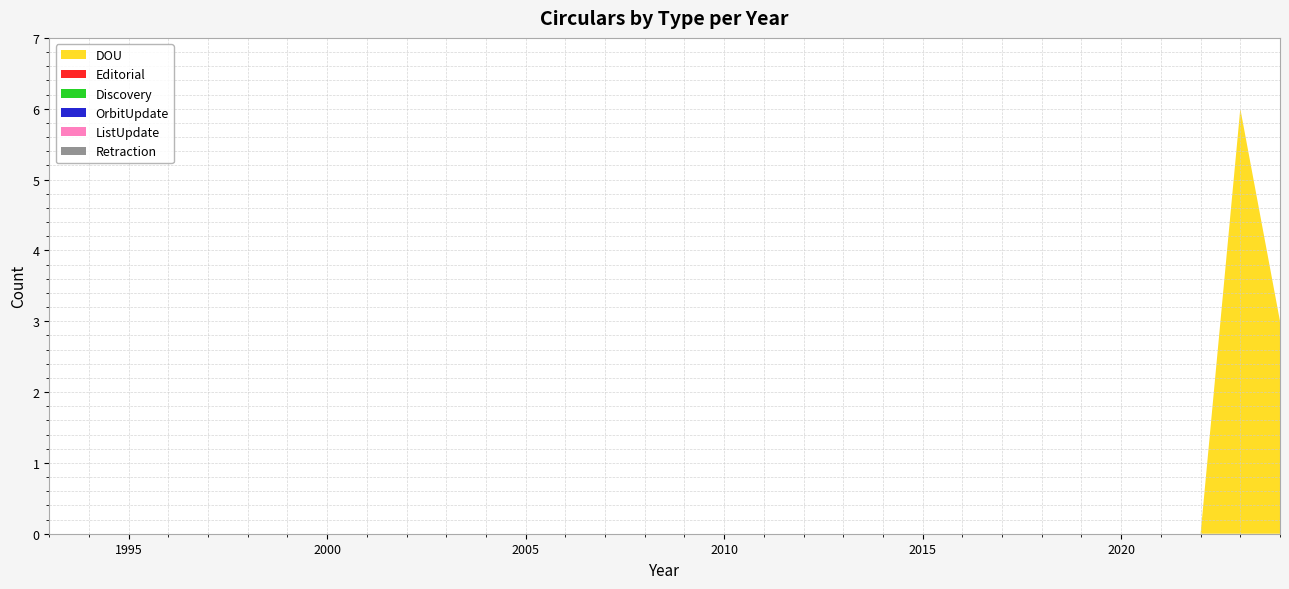

Reading right to left, transcribe all the data shown in this chart.

DOU: 2024=3	2023=6	2022=0	2021=0	2020=0	2019=0	2018=0	2017=0	2016=0	2015=0	2014=0	2013=0	2012=0	2011=0	2010=0	2009=0	2008=0	2007=0	2006=0	2005=0	2004=0	2003=0	2002=0	2001=0	2000=0	1999=0	1998=0	1997=0	1996=0	1995=0	1994=0	1993=0
Editorial: 2024=0	2023=0	2022=0	2021=0	2020=0	2019=0	2018=0	2017=0	2016=0	2015=0	2014=0	2013=0	2012=0	2011=0	2010=0	2009=0	2008=0	2007=0	2006=0	2005=0	2004=0	2003=0	2002=0	2001=0	2000=0	1999=0	1998=0	1997=0	1996=0	1995=0	1994=0	1993=0
Discovery: 2024=0	2023=0	2022=0	2021=0	2020=0	2019=0	2018=0	2017=0	2016=0	2015=0	2014=0	2013=0	2012=0	2011=0	2010=0	2009=0	2008=0	2007=0	2006=0	2005=0	2004=0	2003=0	2002=0	2001=0	2000=0	1999=0	1998=0	1997=0	1996=0	1995=0	1994=0	1993=0
OrbitUpdate: 2024=0	2023=0	2022=0	2021=0	2020=0	2019=0	2018=0	2017=0	2016=0	2015=0	2014=0	2013=0	2012=0	2011=0	2010=0	2009=0	2008=0	2007=0	2006=0	2005=0	2004=0	2003=0	2002=0	2001=0	2000=0	1999=0	1998=0	1997=0	1996=0	1995=0	1994=0	1993=0
ListUpdate: 2024=0	2023=0	2022=0	2021=0	2020=0	2019=0	2018=0	2017=0	2016=0	2015=0	2014=0	2013=0	2012=0	2011=0	2010=0	2009=0	2008=0	2007=0	2006=0	2005=0	2004=0	2003=0	2002=0	2001=0	2000=0	1999=0	1998=0	1997=0	1996=0	1995=0	1994=0	1993=0
Retraction: 2024=0	2023=0	2022=0	2021=0	2020=0	2019=0	2018=0	2017=0	2016=0	2015=0	2014=0	2013=0	2012=0	2011=0	2010=0	2009=0	2008=0	2007=0	2006=0	2005=0	2004=0	2003=0	2002=0	2001=0	2000=0	1999=0	1998=0	1997=0	1996=0	1995=0	1994=0	1993=0